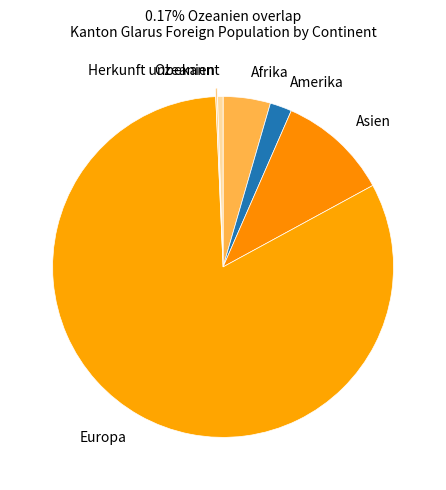

Is the sum of Herkunft unbekannt and Asien greater than half?

No